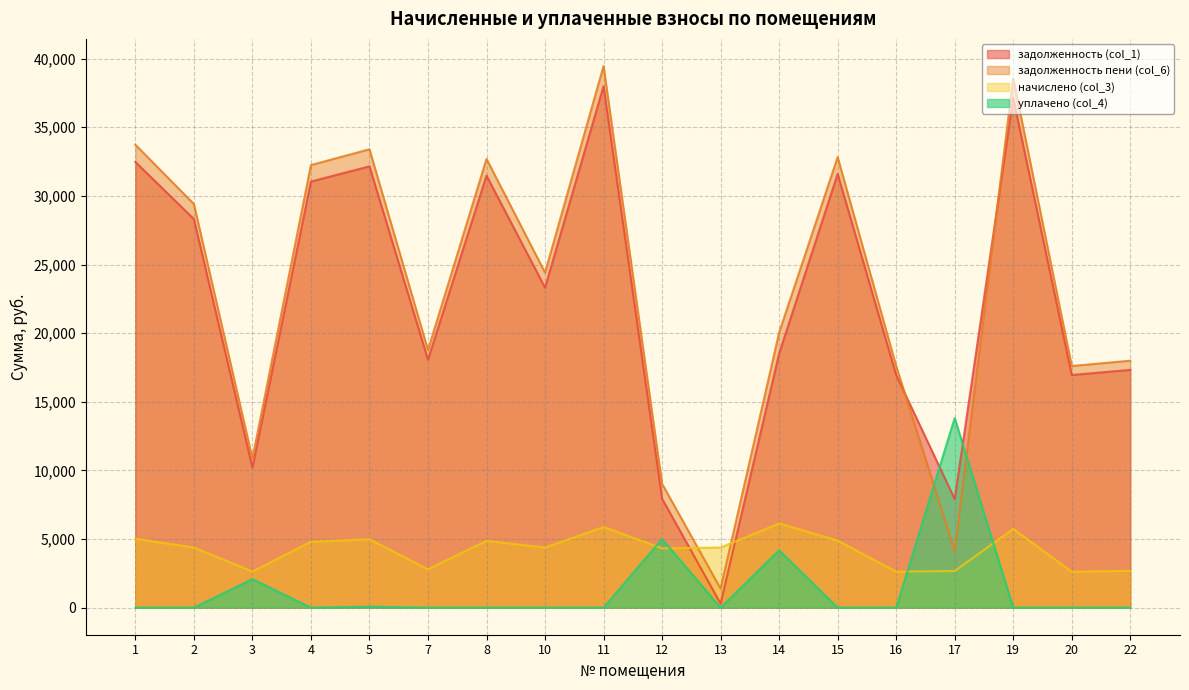

What is the difference between the задолженность (col_1) values at 15 and 5?

550.4